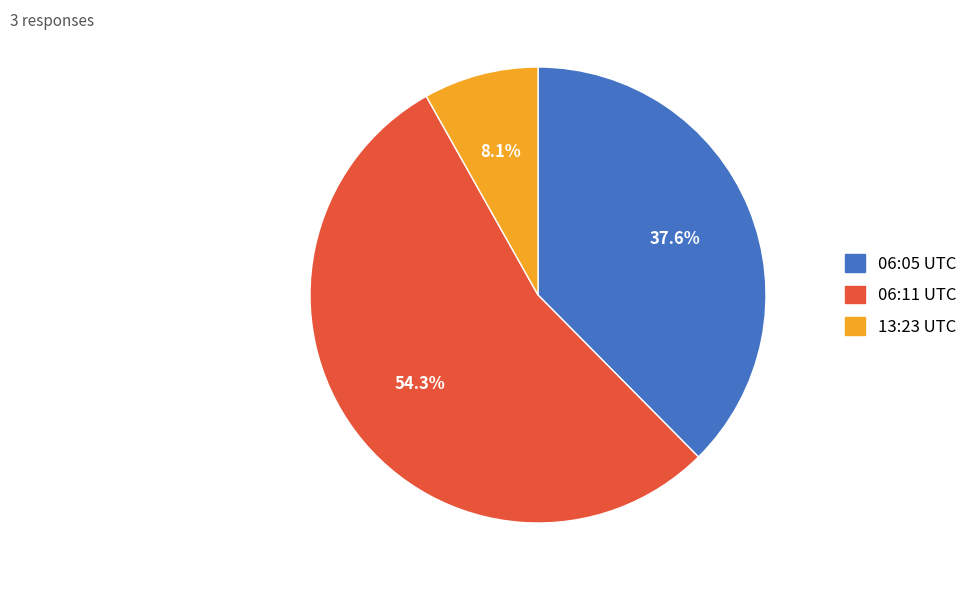

Does any single category account for the majority?

Yes